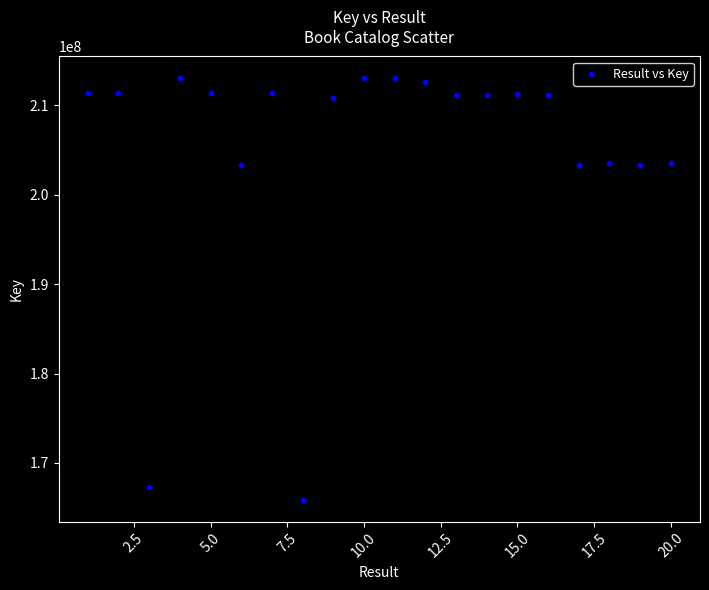

What is the range of Y values (max minus min)?

47257636